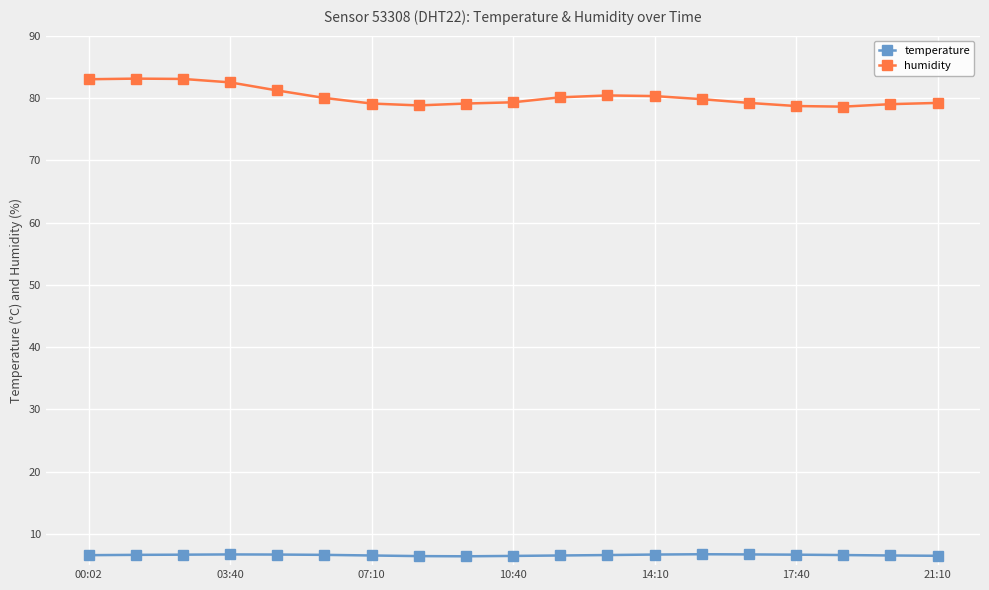

True or false: humidity and temperature cross at least once.

False